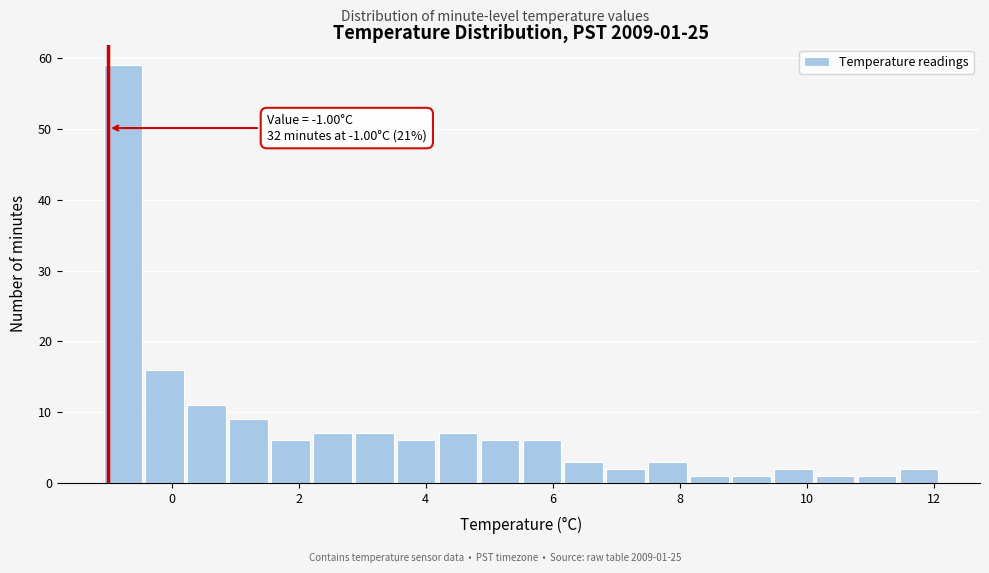

Read against the x-axis, roughly where is the centre of the tallest bar?

-0.8